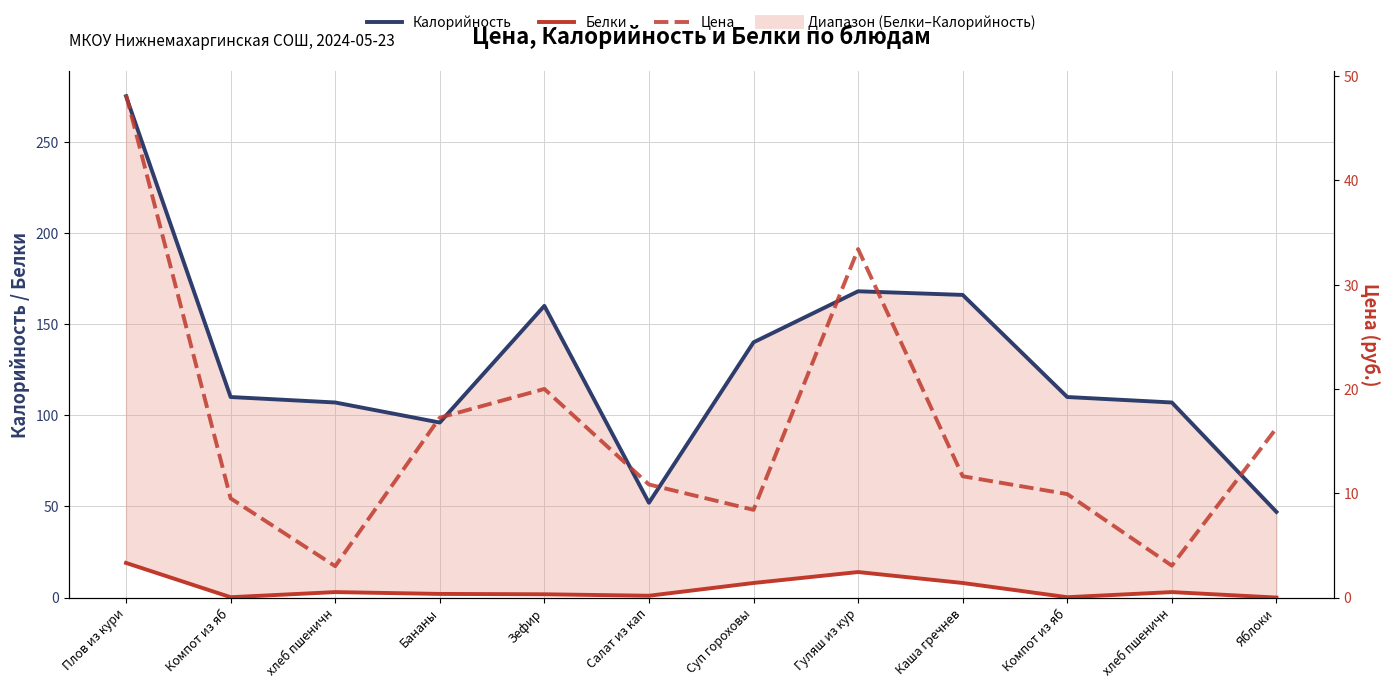

How many lines are shown in the chart?

3